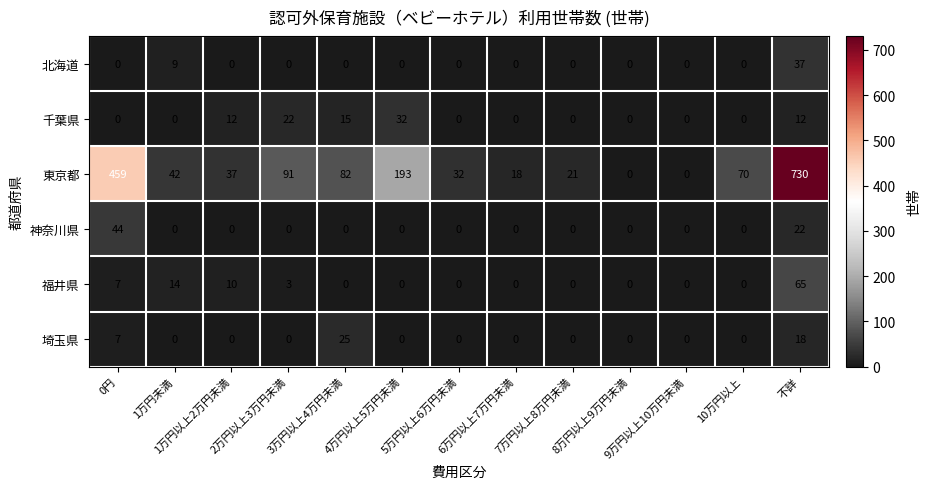

At which category is the sum across all series the highest?

不詳